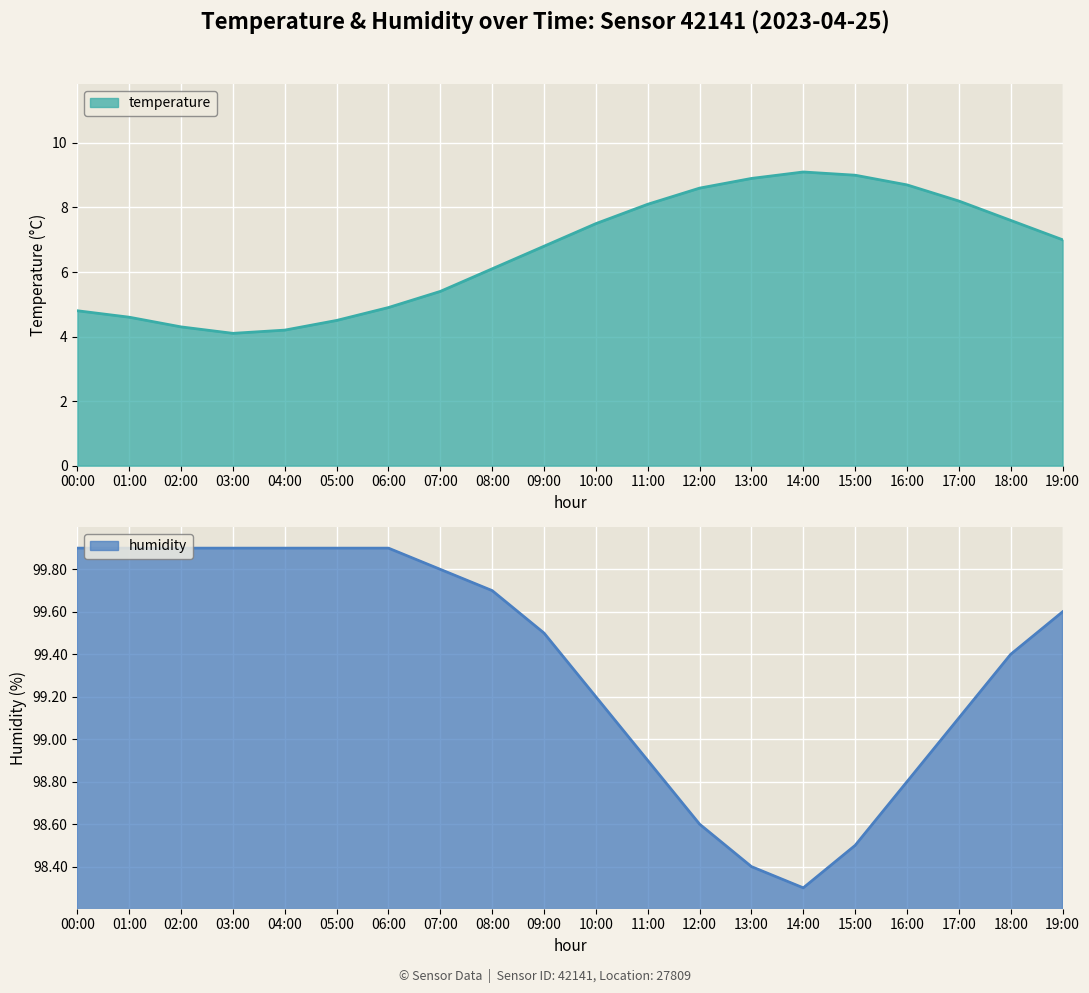

True or false: humidity and temperature cross at least once.

False